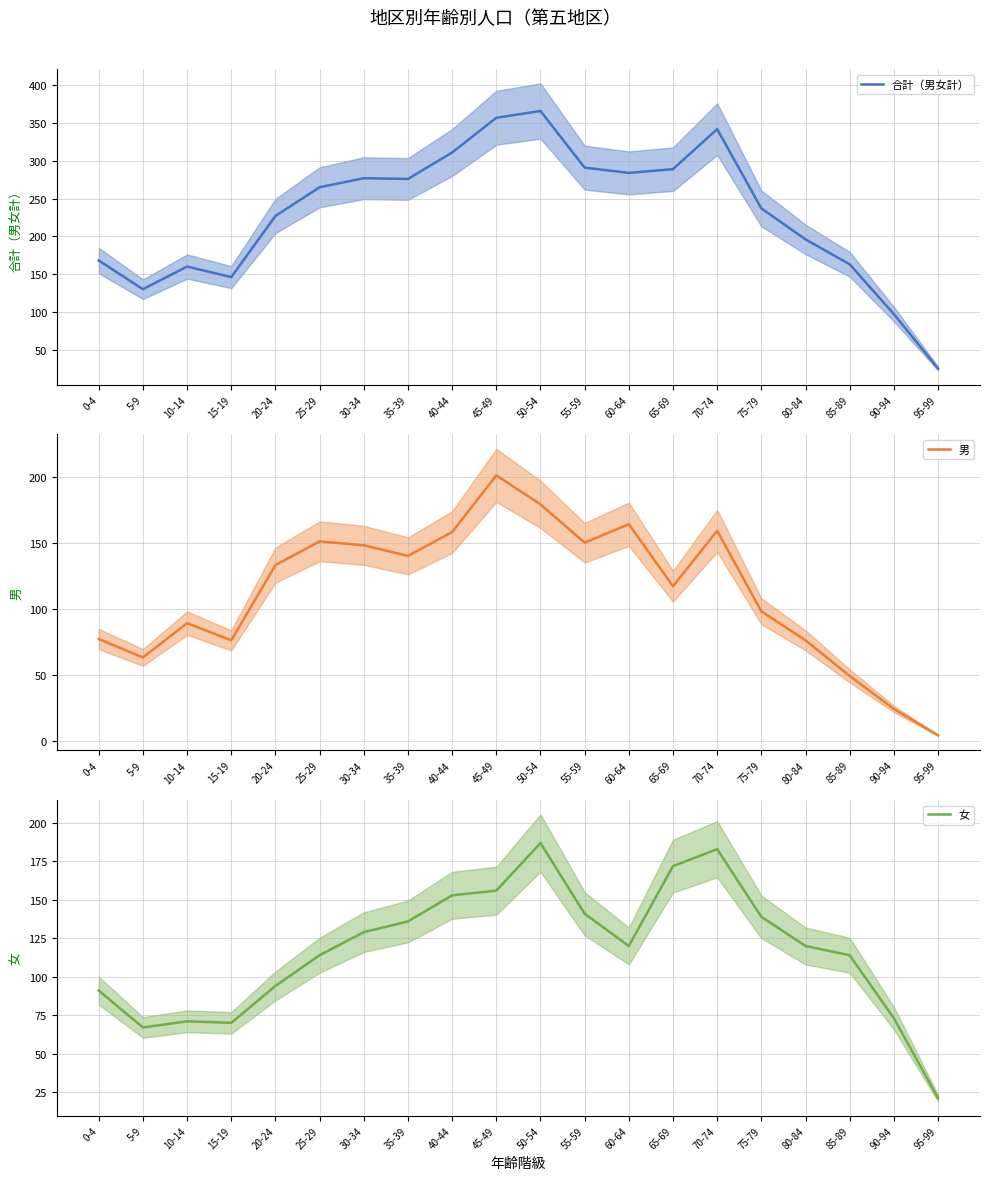

True or false: 合計（男女計） and 女 cross at least once.

False